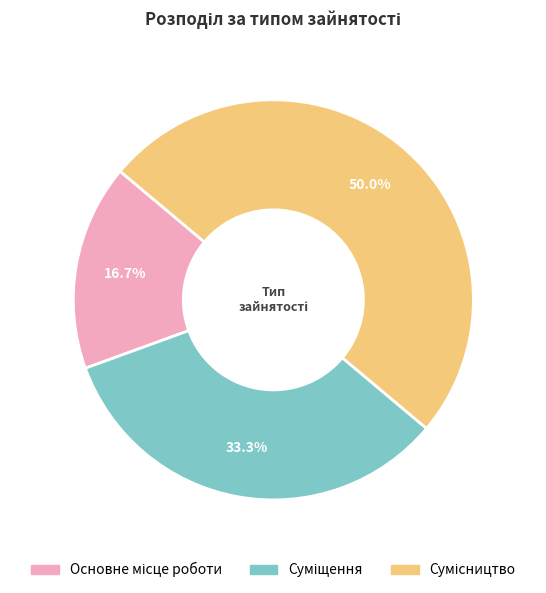

Count the number of slices in the pie.

3